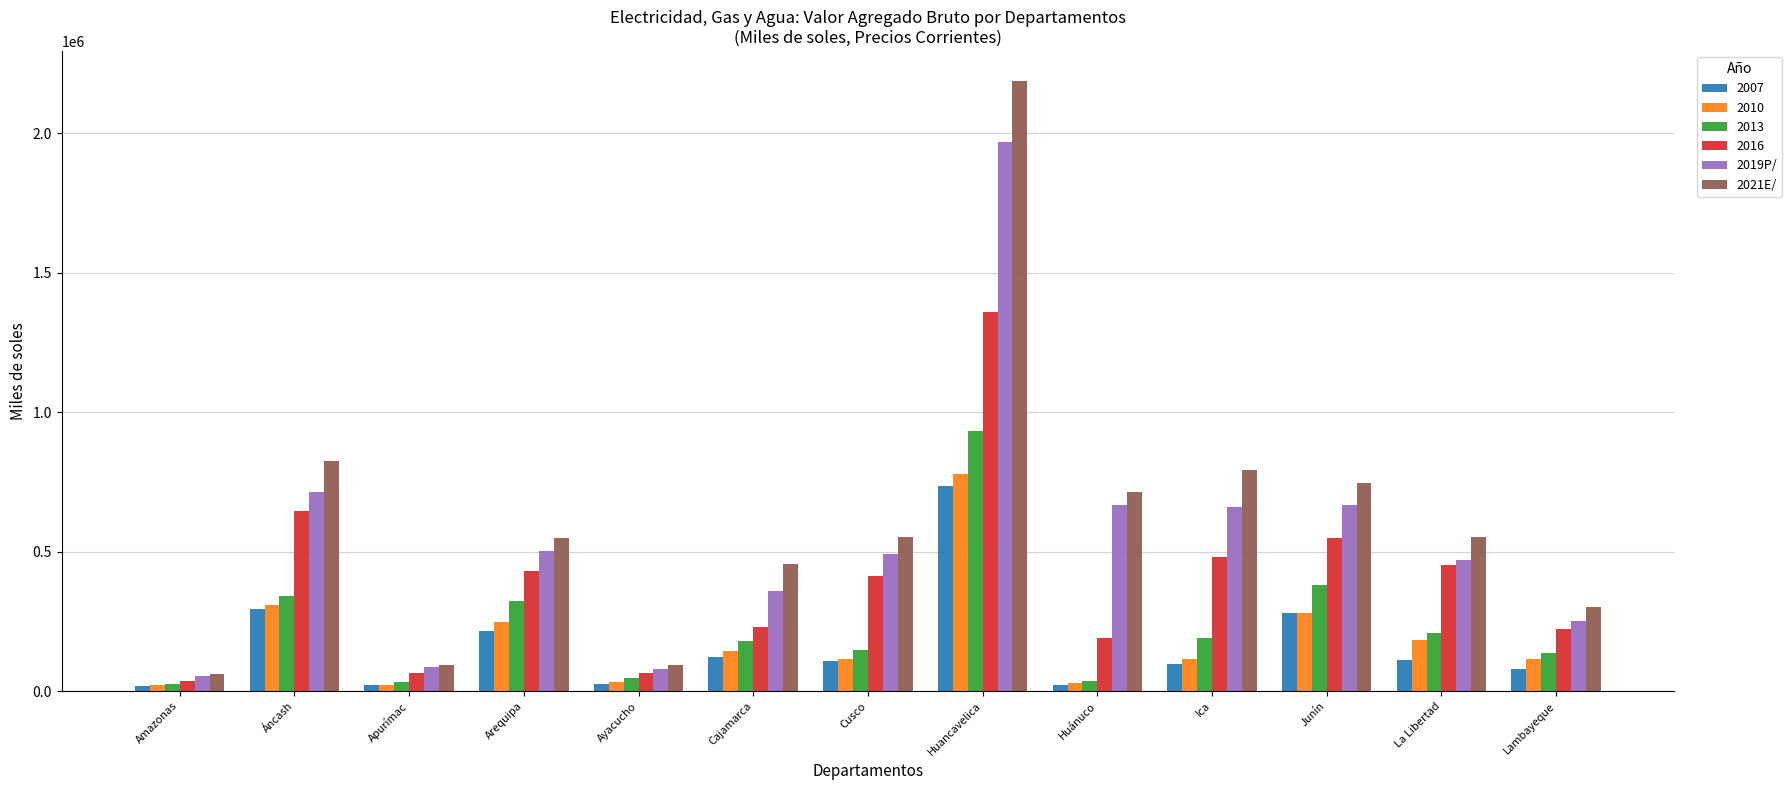

How many bars are there in total?

78